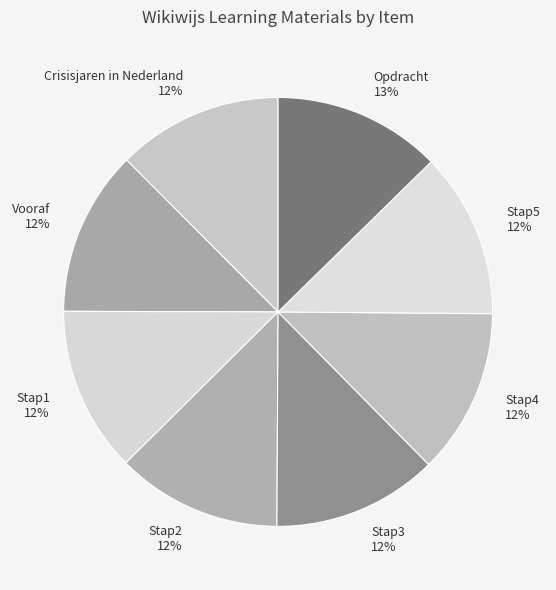

How many segments does this pie chart have?

8